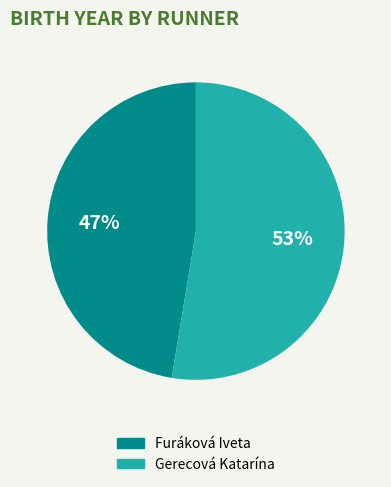

Is the sum of Gerecová Katarína and Furáková Iveta greater than half?

Yes